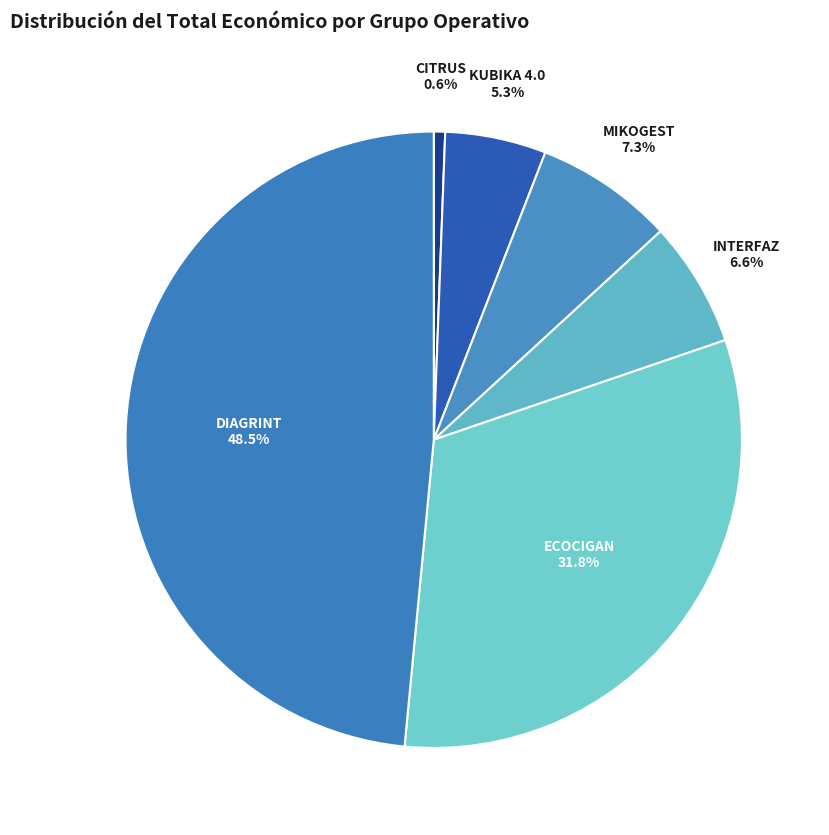

Which slice is the largest?

DIAGRINT